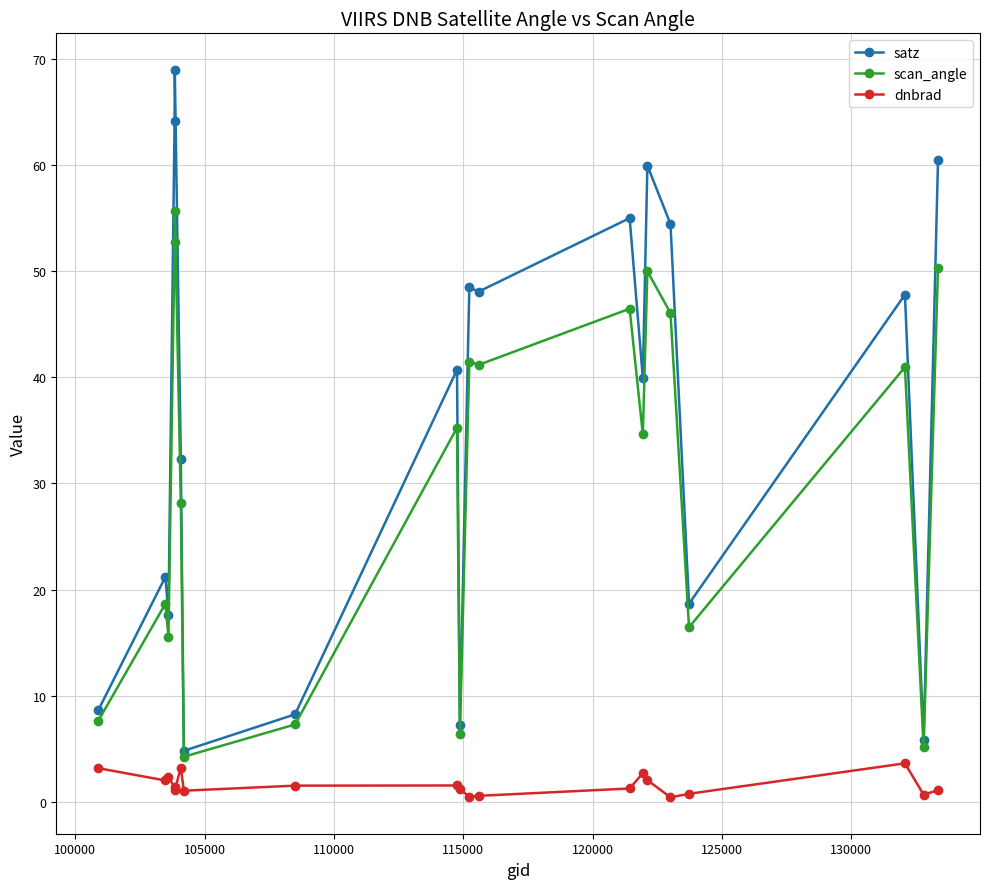

List the series in order of their overall mean, highest first.

satz, scan_angle, dnbrad